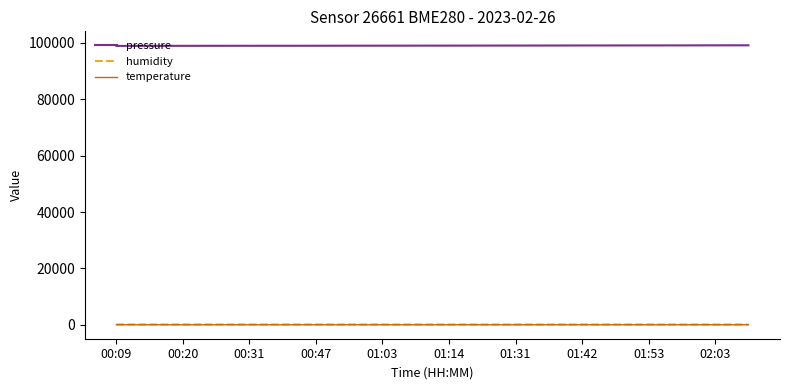

What is the difference between the maximum and minimum values in the humidity series?

7.8